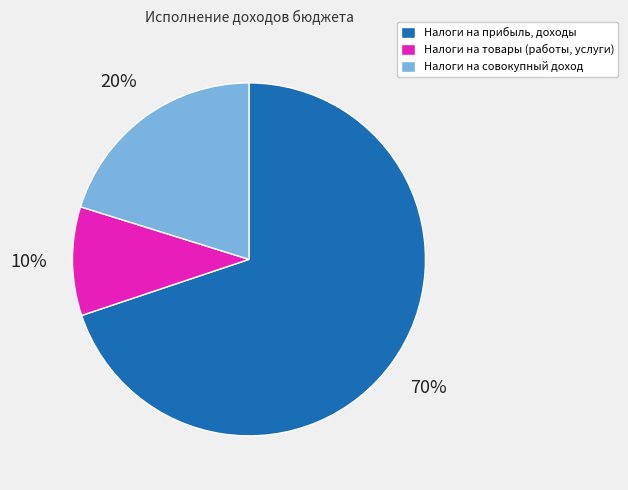

To the nearest percent, what is the combined percentage of Налоги на товары (работы, услуги) and Налоги на прибыль, доходы?

80%